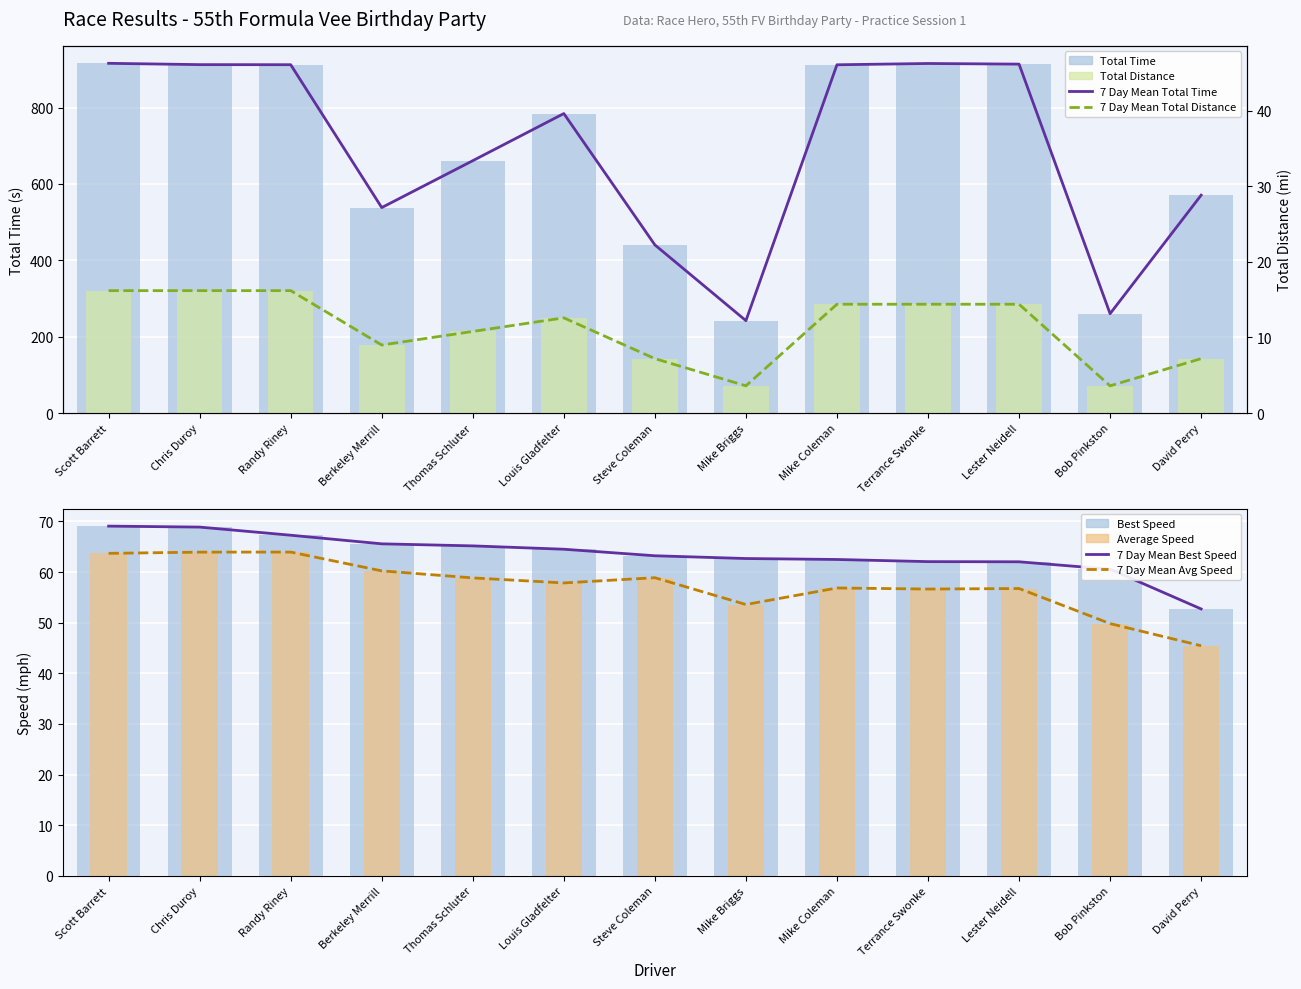

Which series has the widest spread of values?

Total Time